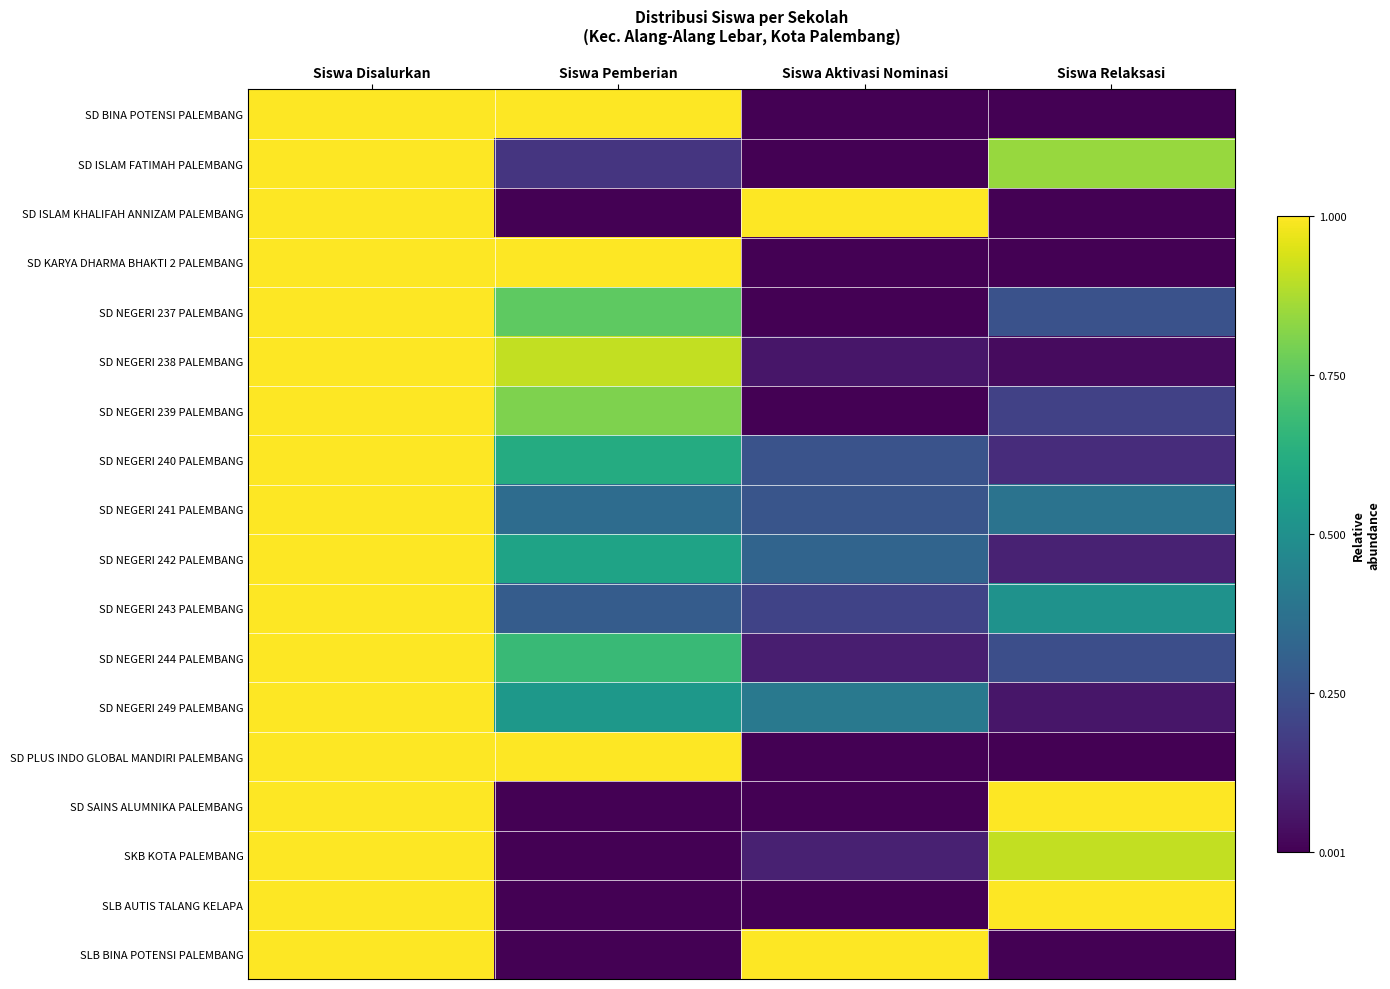

Between Siswa Aktivasi Nominasi and Siswa Pemberian, which is larger?

Siswa Pemberian